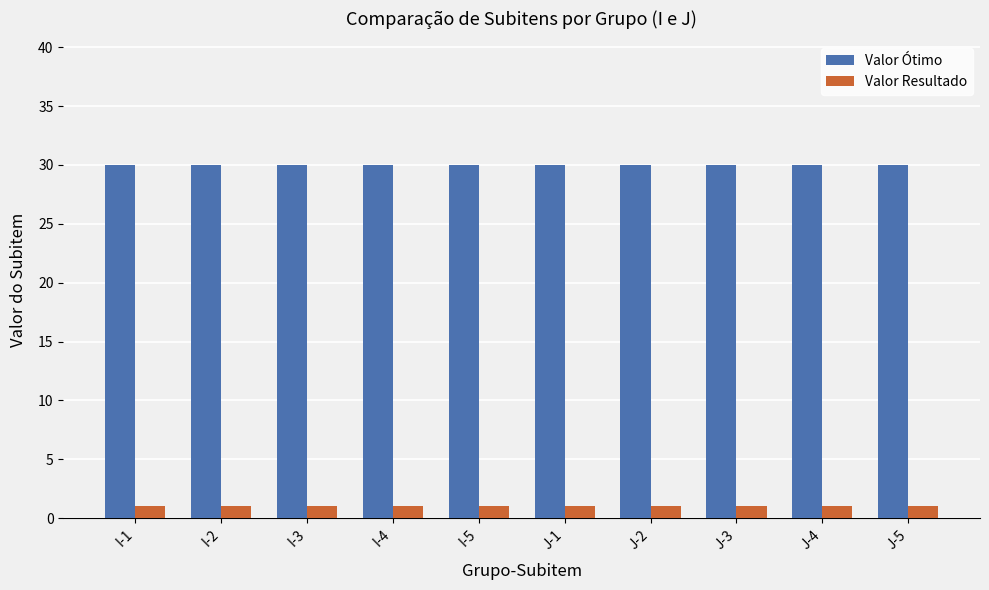

Rank the series by their average value, from highest to lowest.

Valor Ótimo, Valor Resultado